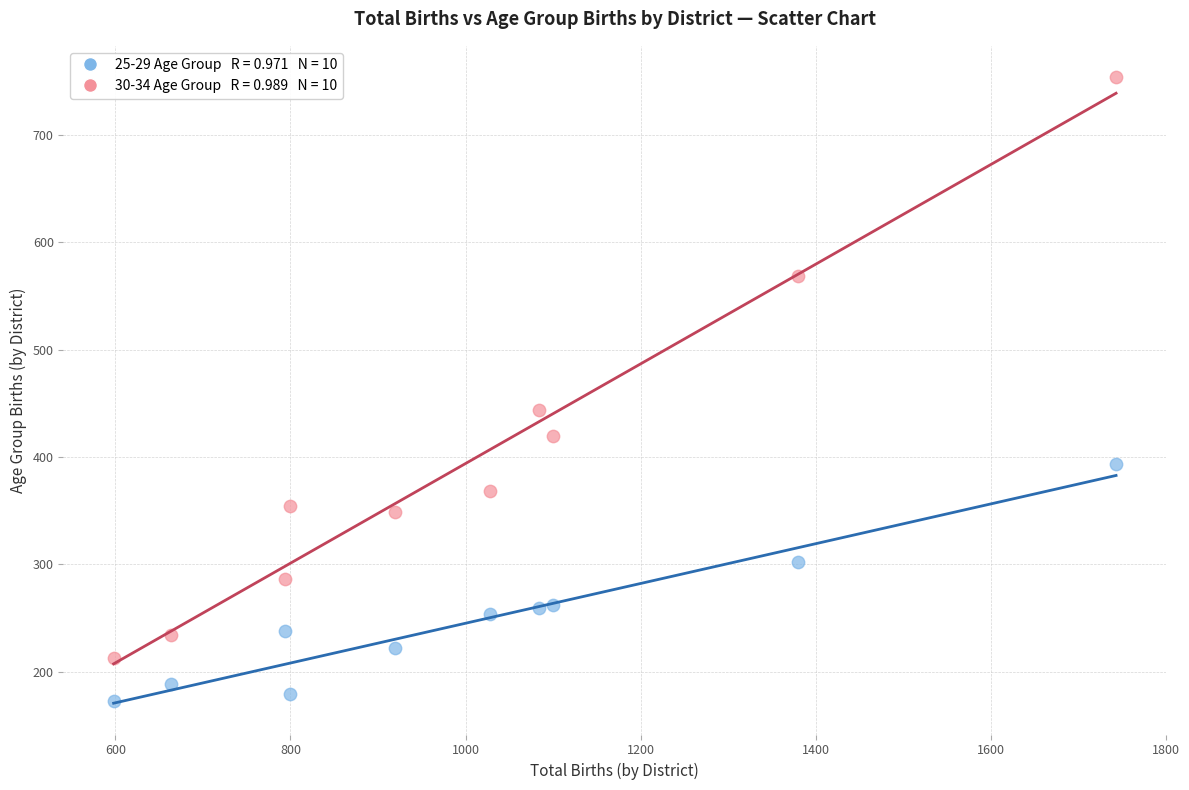

Across all series, what Y value is closest to 463?

444